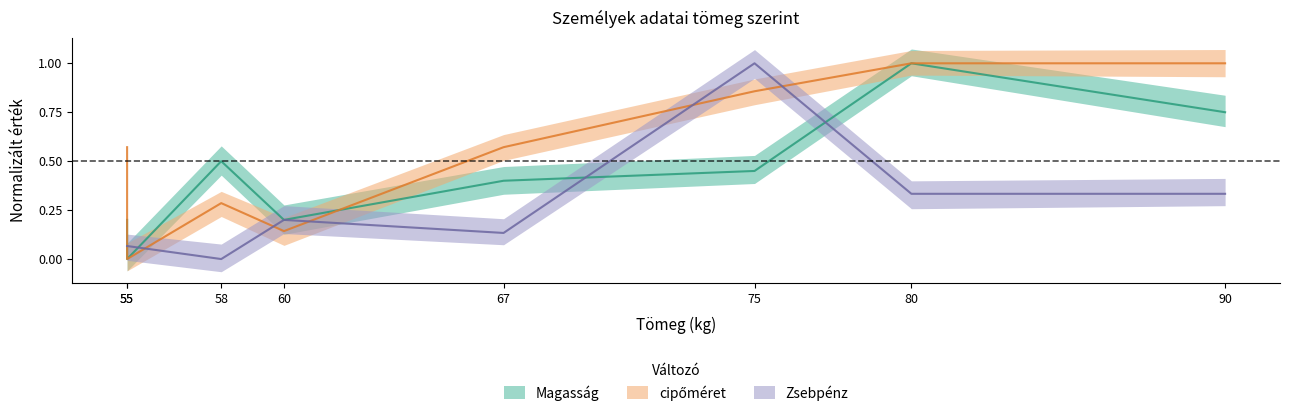

Does the chart have visible grid lines?

No